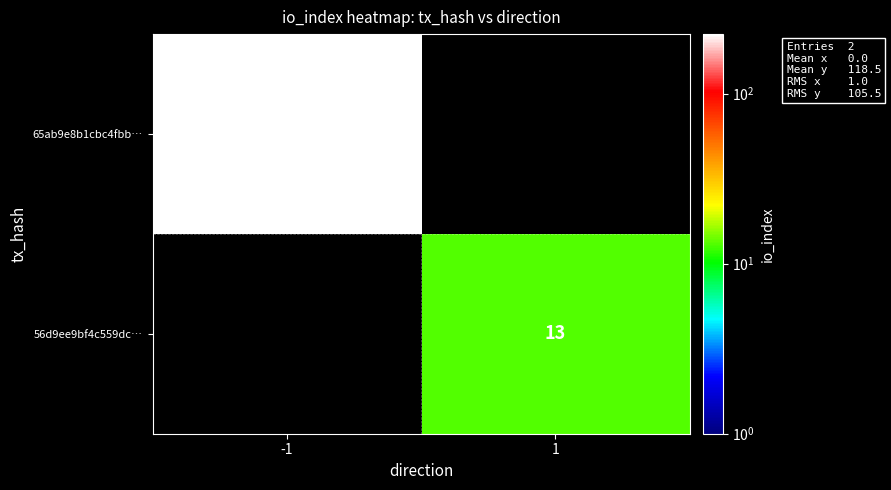

Which has a higher value, 1 or -1?

-1